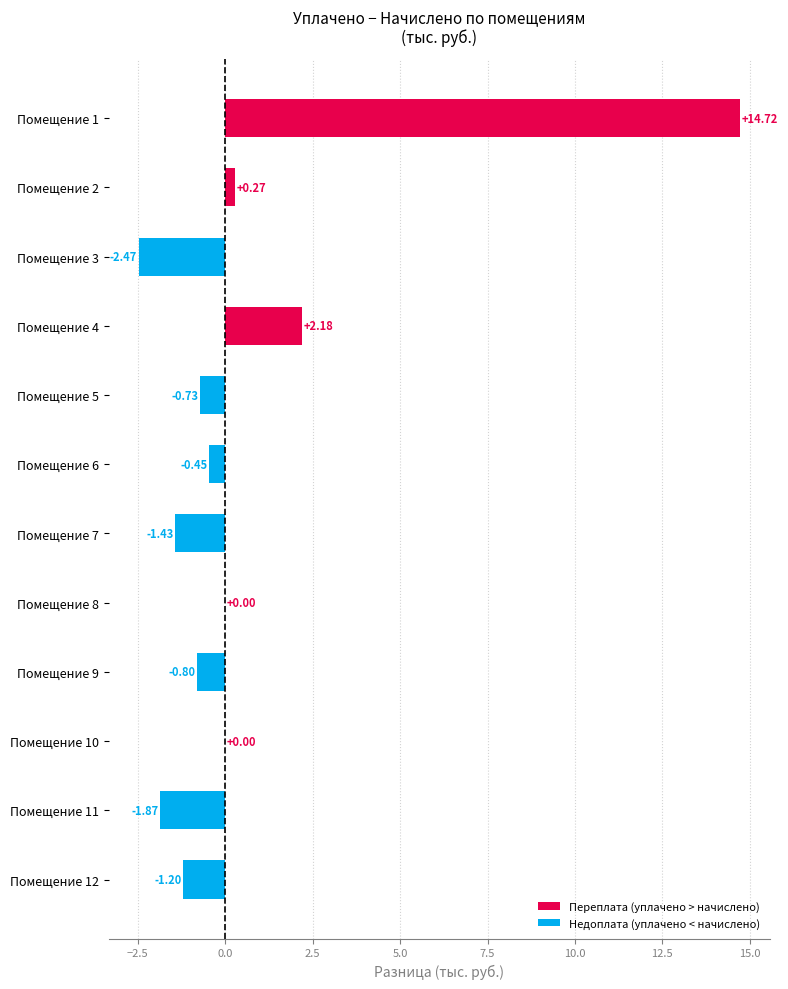

What is the sum of all values?

8.2